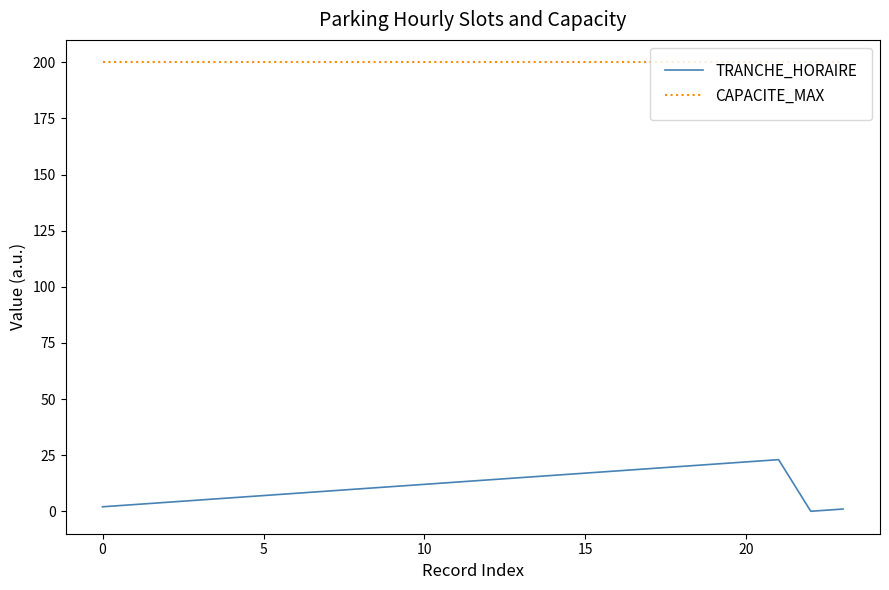

What is the highest value of the TRANCHE_HORAIRE series?

23